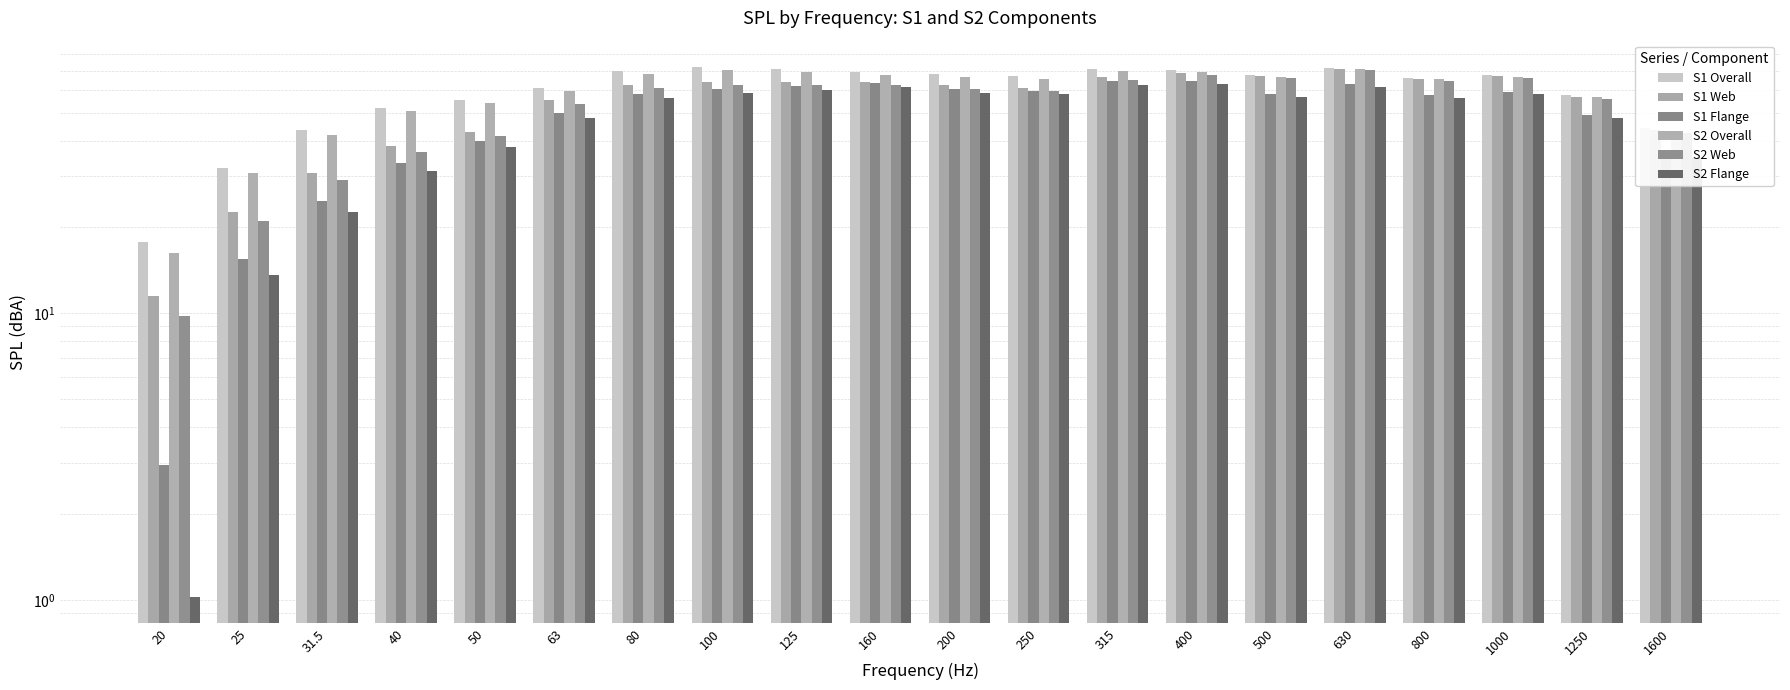

At which label does S1 Flange first exceed 58?

80